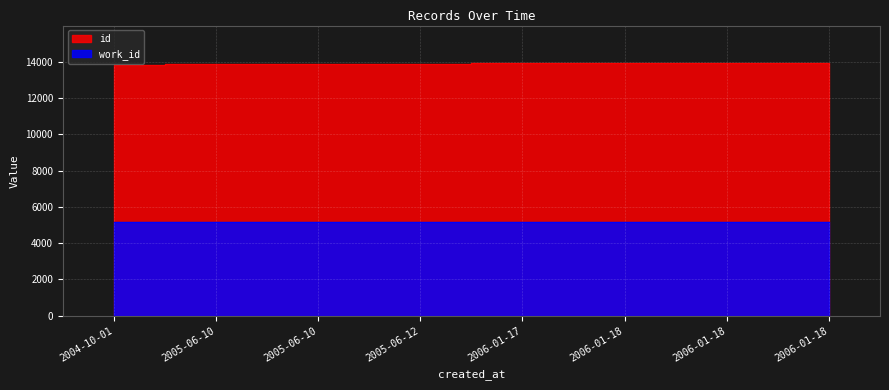

What is the sum of the work_id values at 2006-01-18 and 2005-06-12?

10335